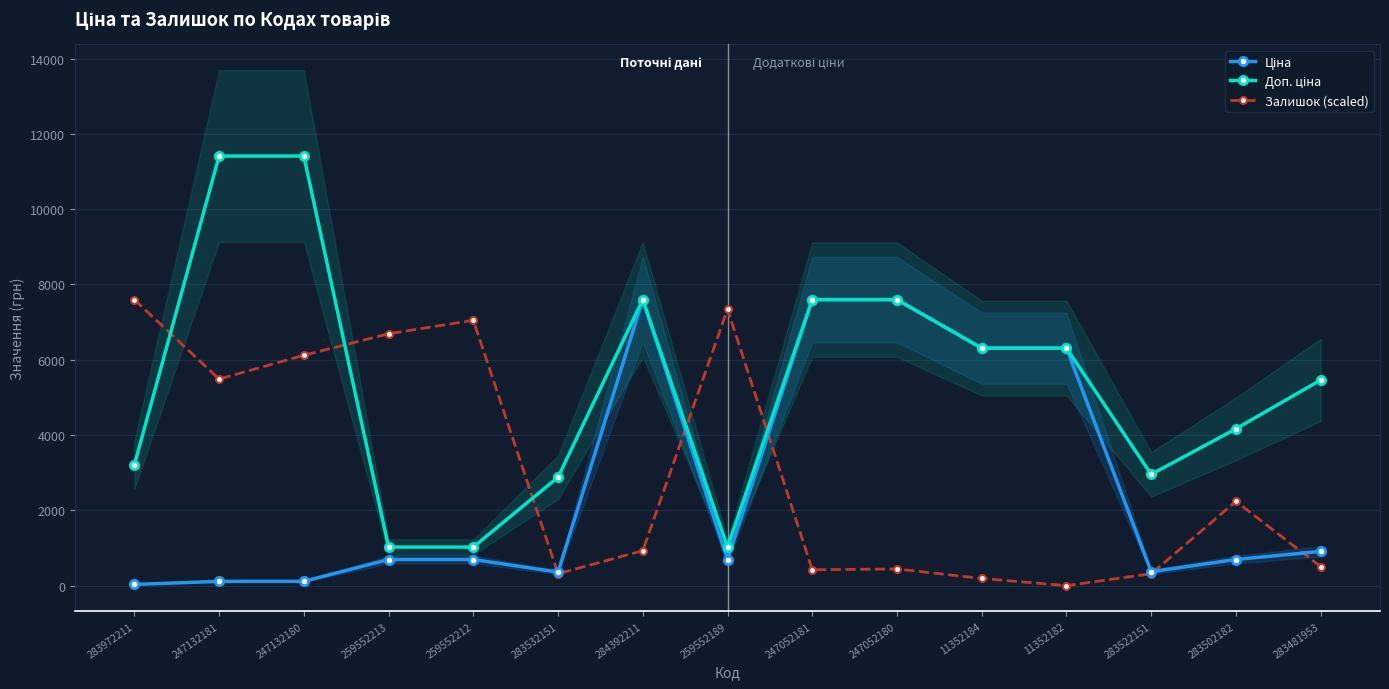

Is this an area chart (filled region under the line)?

No